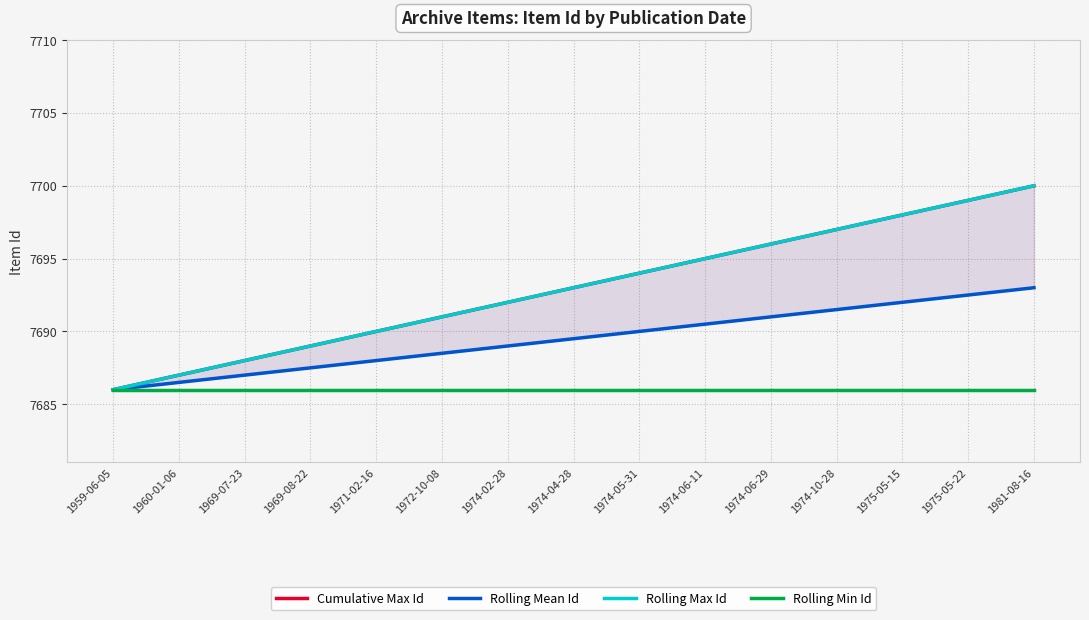

What are all the series names shown in the legend?

Cumulative Max Id, Rolling Mean Id, Rolling Max Id, Rolling Min Id